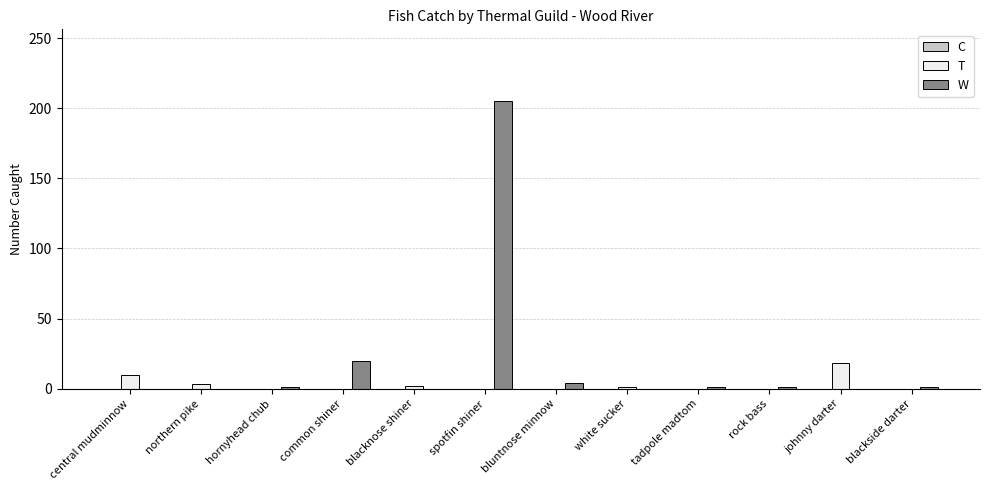

What is the difference between the W values at spotfin shiner and hornyhead chub?

204